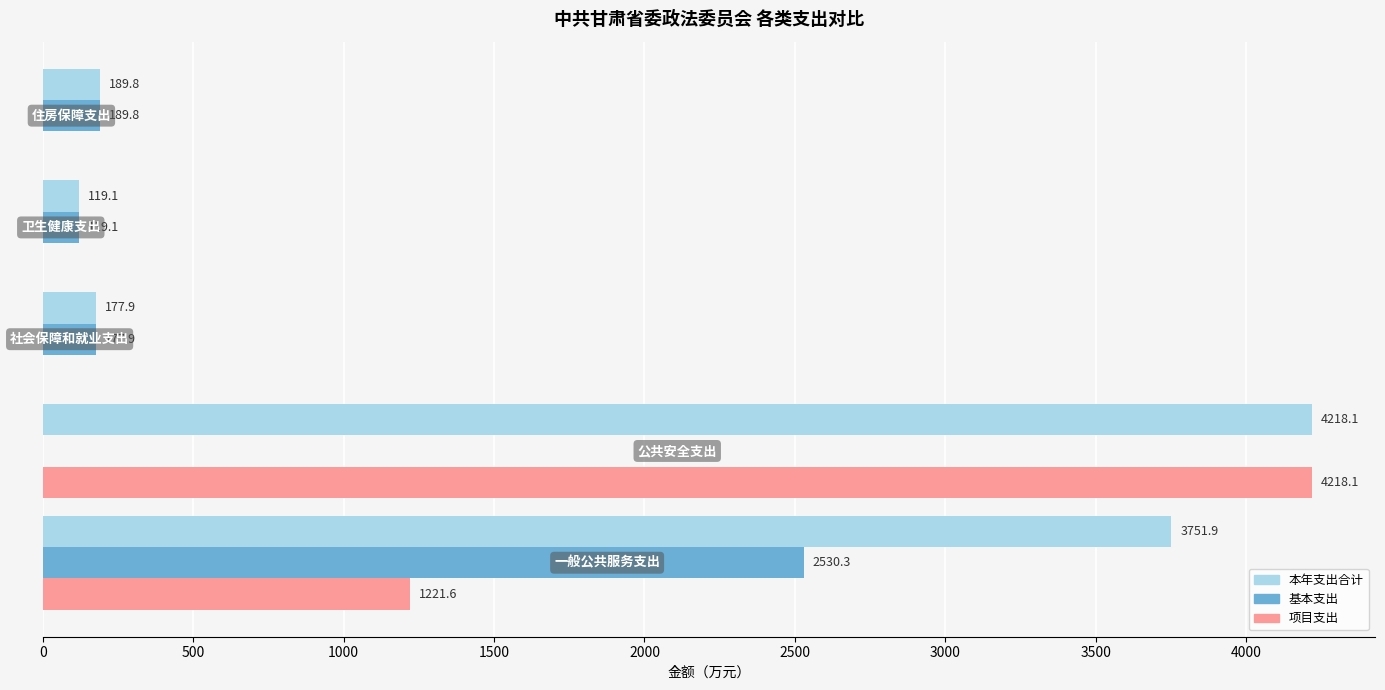

What is the greatest value displayed?

4218.1